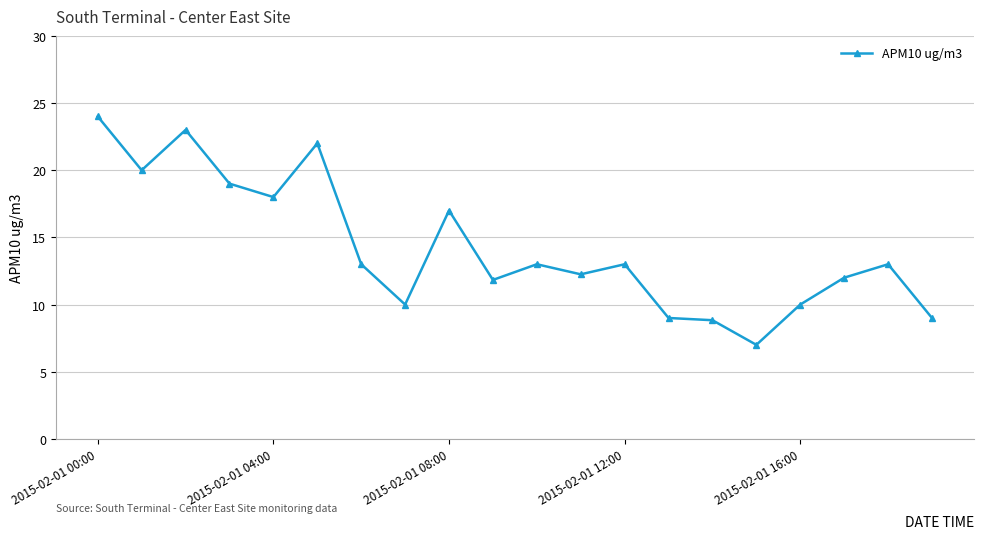

What is the minimum value shown in the chart?

7.0